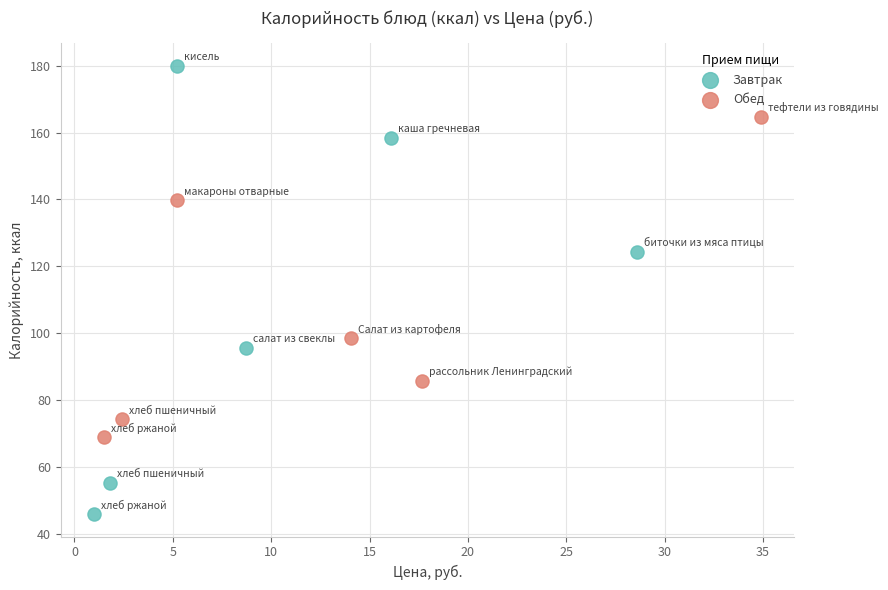

Which series has the largest Y range (max minus min)?

Завтрак